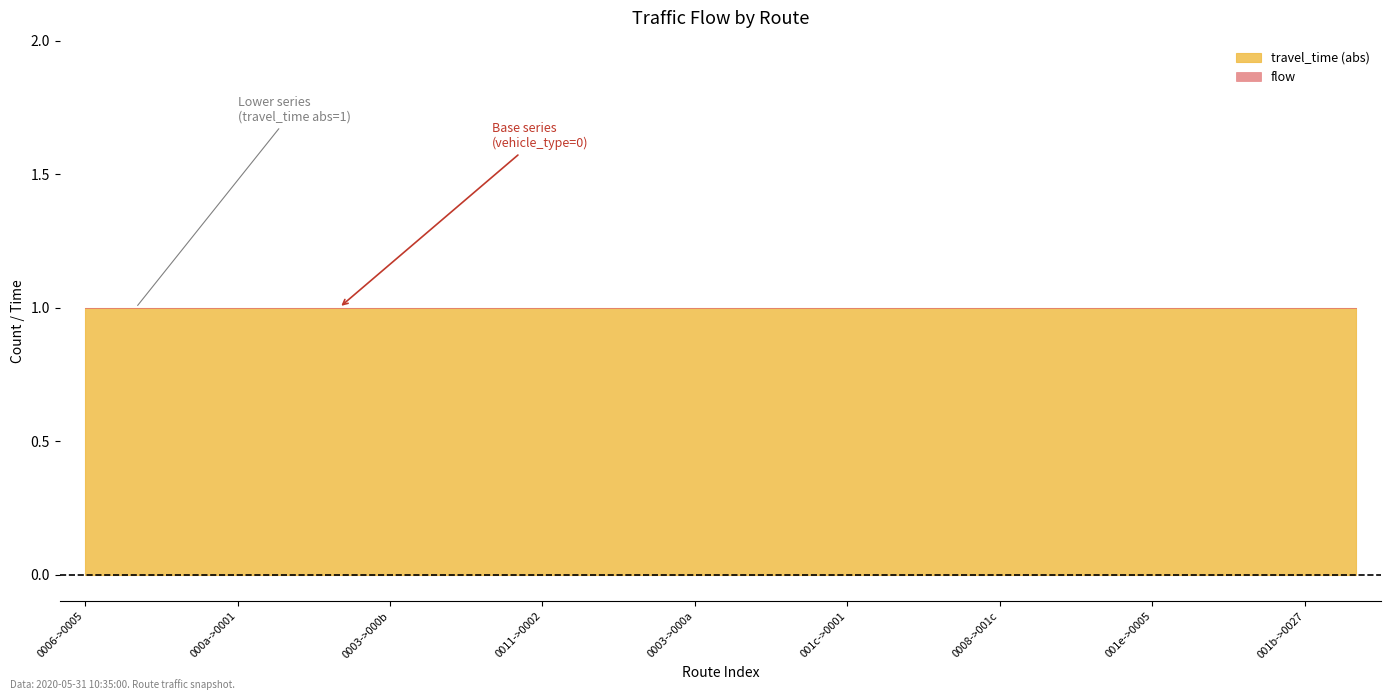

Reading left to right, extract all data points from this chart.

flow: 0	0	0	0	0	0	0	0	0	0	0	0	0	0	0	0	0	0	0	0	0	0	0	0	0	0
travel_time: -1	-1	-1	-1	-1	-1	-1	-1	-1	-1	-1	-1	-1	-1	-1	-1	-1	-1	-1	-1	-1	-1	-1	-1	-1	-1